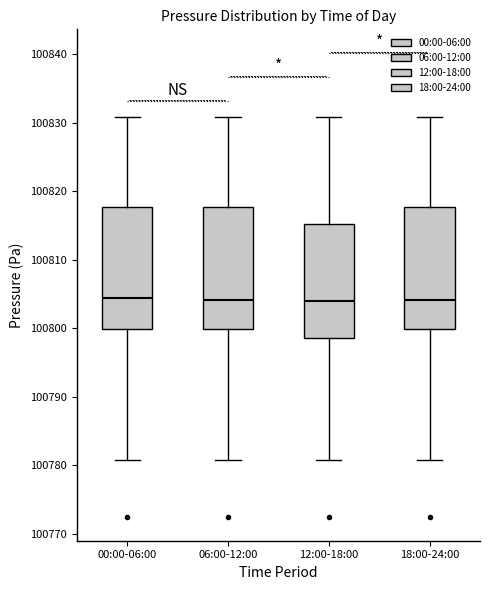

Reading left to right, transcribe this box plot: for each box, give where its median line is, the range the box spans, and where its two whiskers end, as read against the y-axis. The values are not printed on the chart, so give them approximately, as read against the axis.

00:00-06:00: median 100804, box 100800 to 100818, whiskers 100781 to 100831
06:00-12:00: median 100804, box 100800 to 100818, whiskers 100781 to 100831
12:00-18:00: median 100804, box 100799 to 100815, whiskers 100781 to 100831
18:00-24:00: median 100804, box 100800 to 100818, whiskers 100781 to 100831